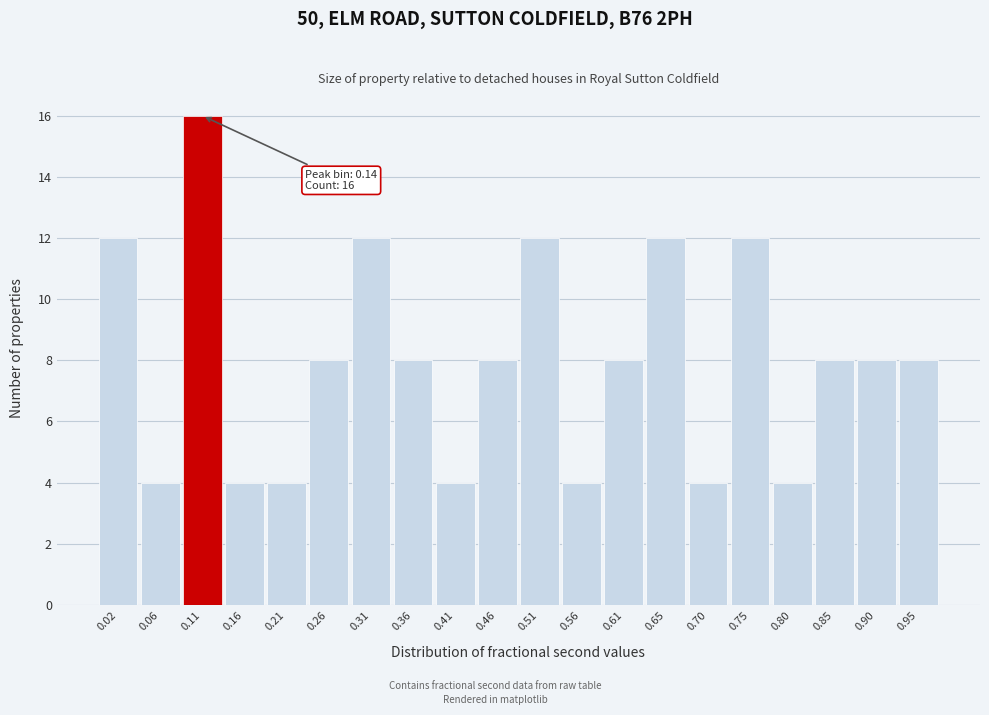

Reading left to right, extract all data points from this chart.

0.02=12	0.06=4	0.11=16	0.16=4	0.21=4	0.26=8	0.31=12	0.36=8	0.41=4	0.46=8	0.51=12	0.56=4	0.61=8	0.65=12	0.70=4	0.75=12	0.80=4	0.85=8	0.90=8	0.95=8